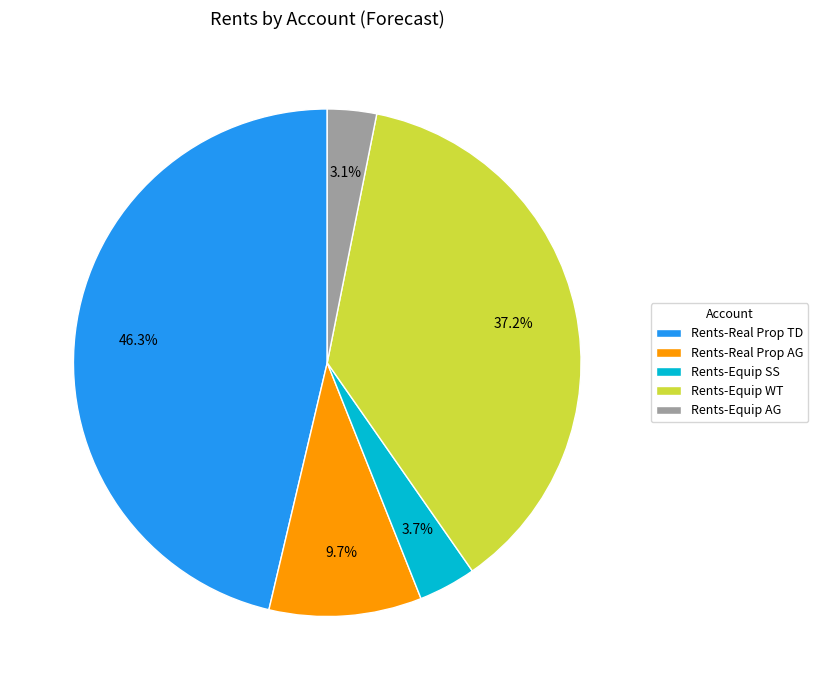

Which category has the biggest portion of the pie?

Rents-Real Prop TD